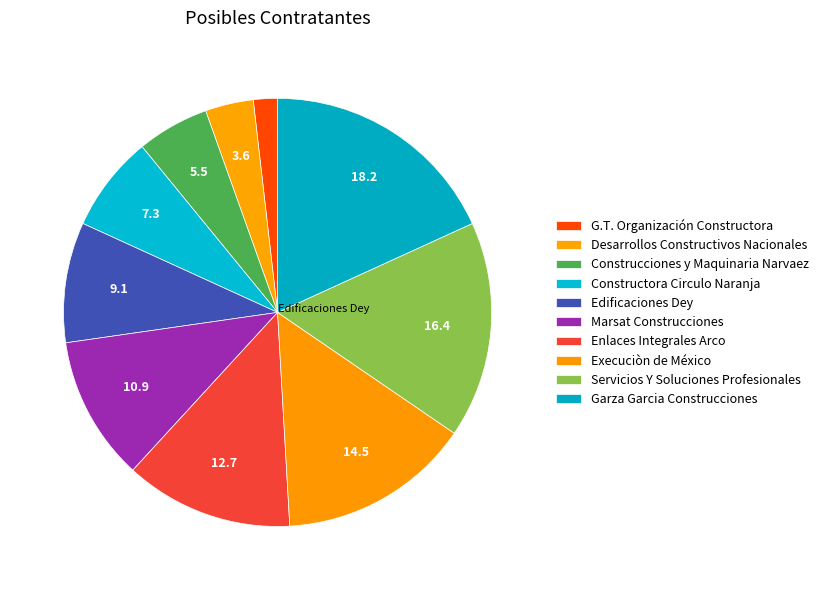

What percentage is the G.T. Organización Constructora slice, to the nearest percent?

2%